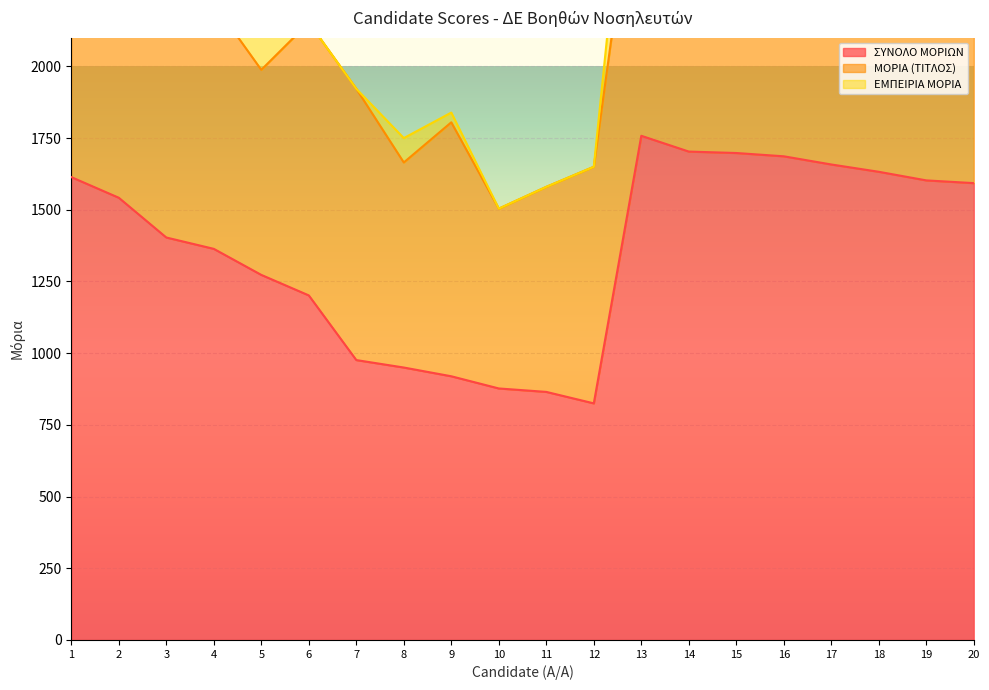

How many interior local peaks does the ΜΟΡΙΑ (ΤΙΤΛΟΣ) series have?

4